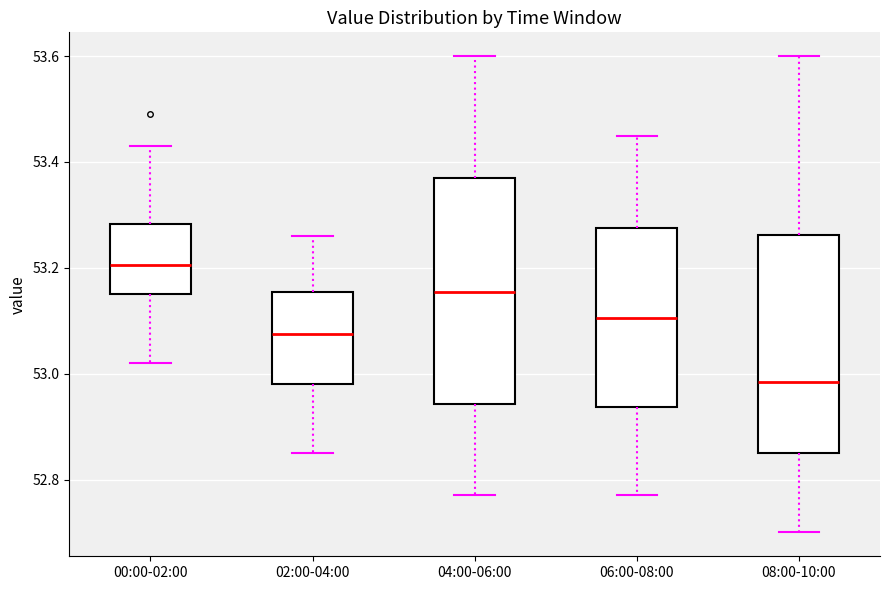

Which box has the lowest median line?

08:00-10:00